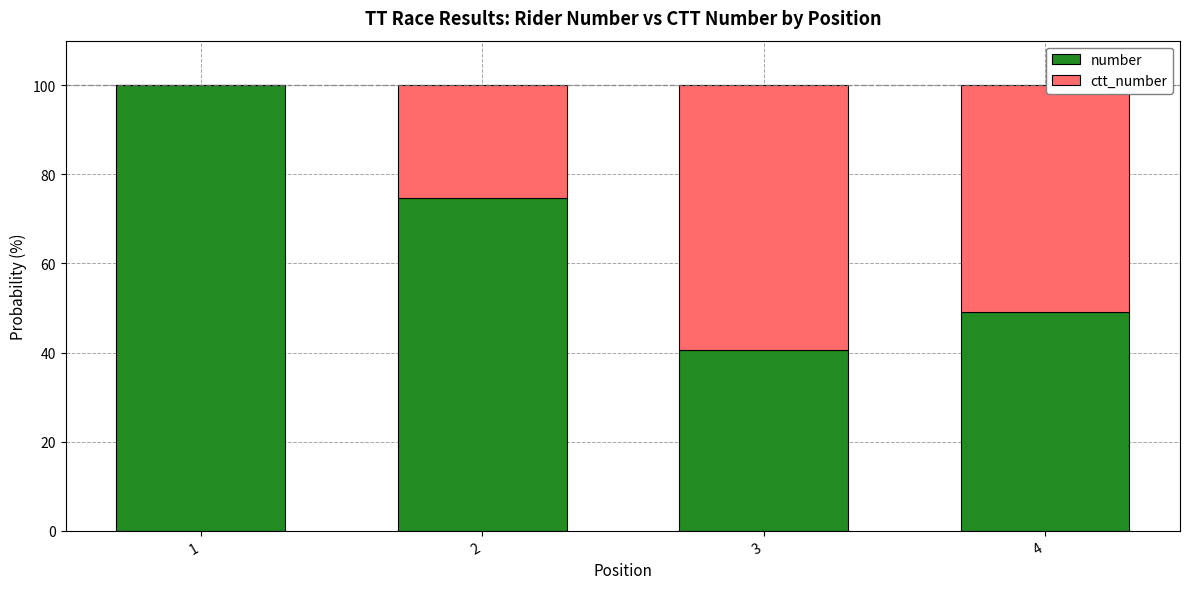

Read the number value at 4.

49.2